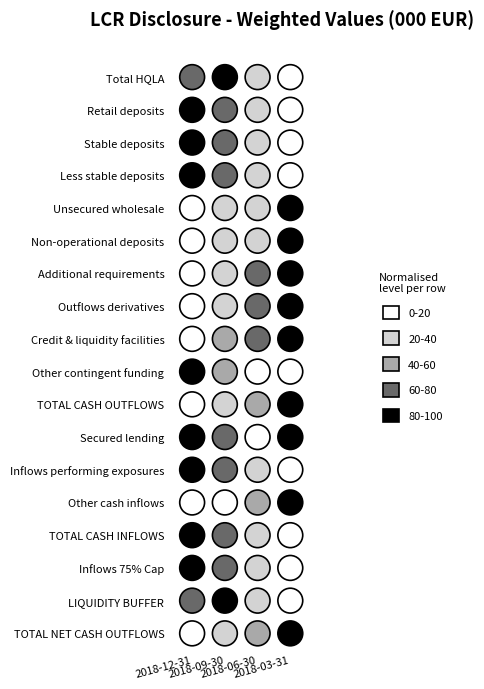

Rank the categories by Less stable deposits value from highest to lowest.

0, 1, 2, 3